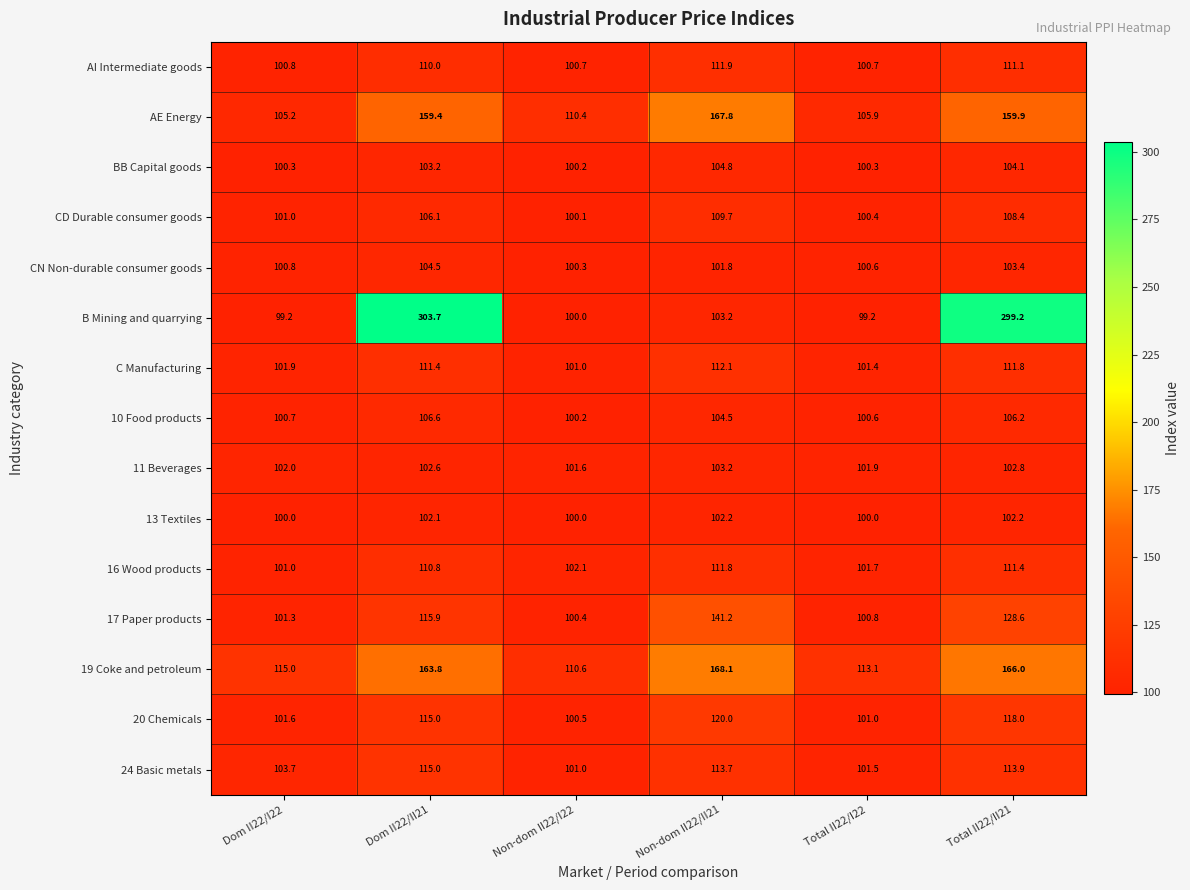

Rank the series by their maximum value, from lowest to highest.

13 Textiles, 11 Beverages, CN Non-durable consumer goods, BB Capital goods, 10 Food products, CD Durable consumer goods, 16 Wood products, AI Intermediate goods, C Manufacturing, 24 Basic metals, 20 Chemicals, 17 Paper products, AE Energy, 19 Coke and petroleum, B Mining and quarrying